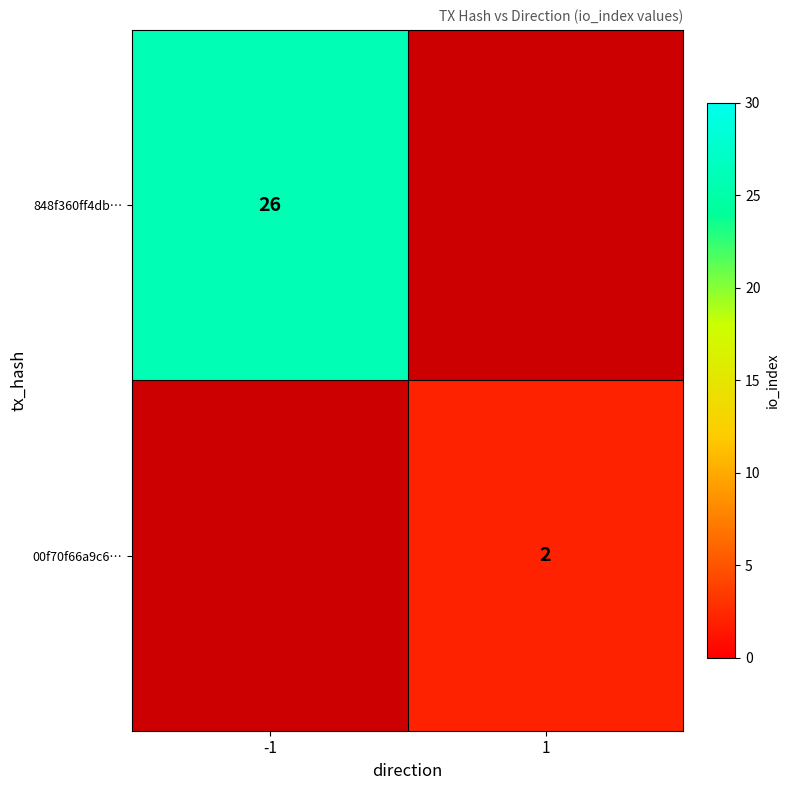

The value of 00f70f66a9c6… at 1 is 2. True or false?

True